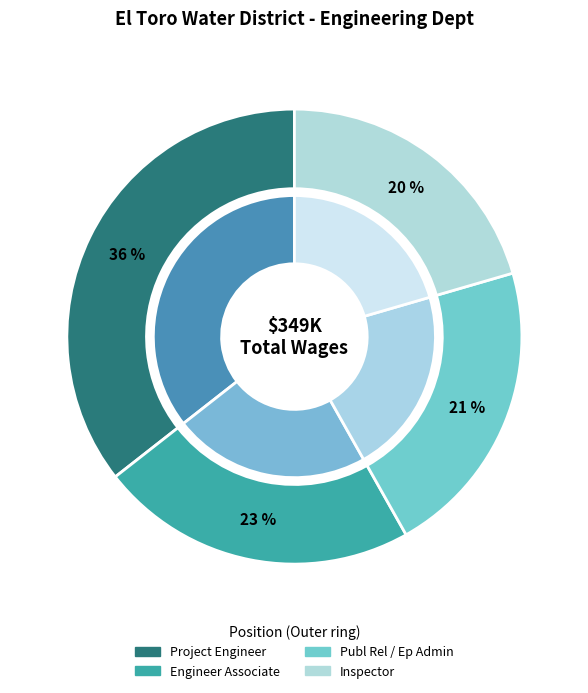

How many segments does this pie chart have?

4